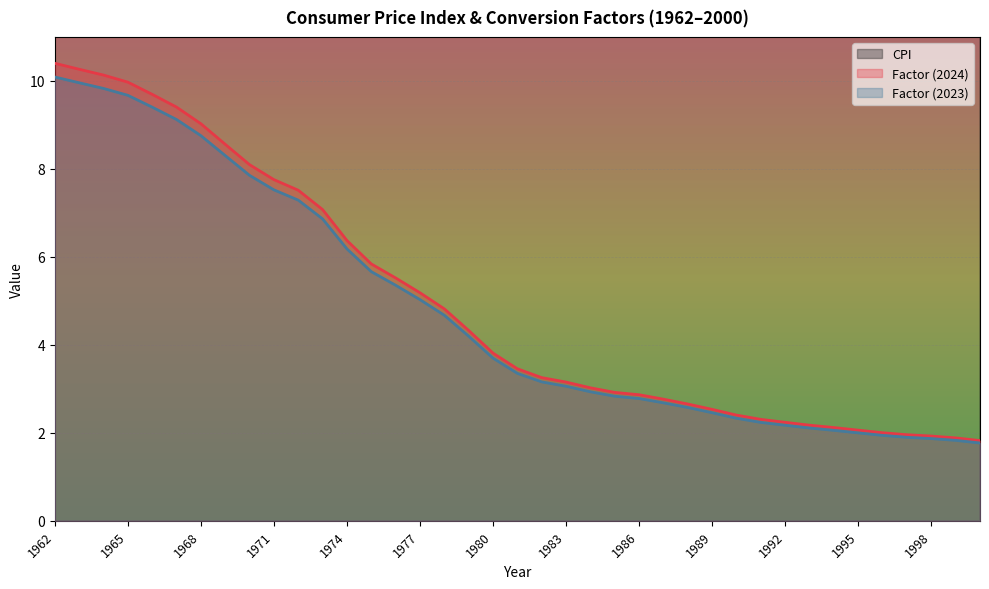

The value of Factor (2023) at 1968 is 13.7. True or false?

False